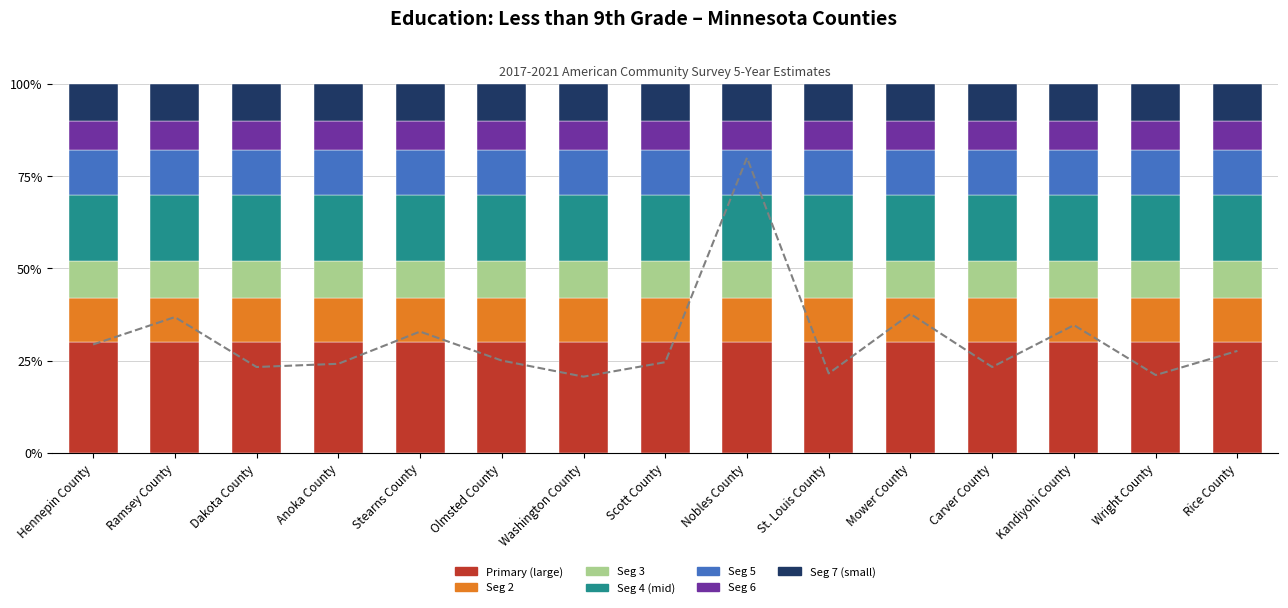

What is the label of the 3rd bar from the left?

Dakota County